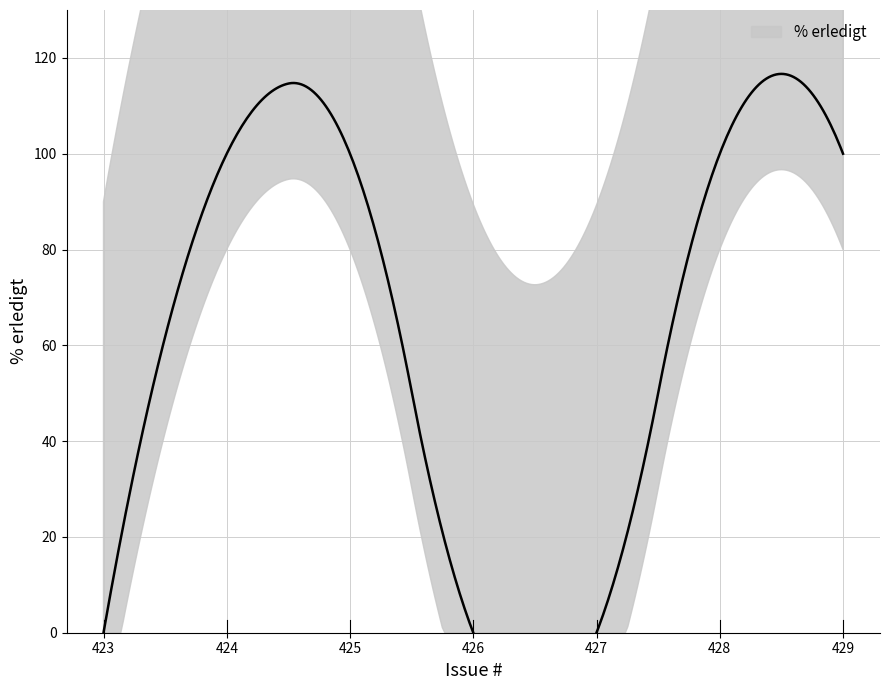

The value at 424 is 100. True or false?

True